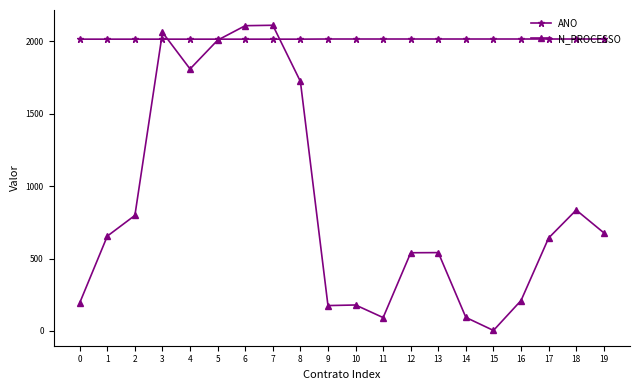

Where do N_PROCESSO and ANO first cross each other?

2 and 3